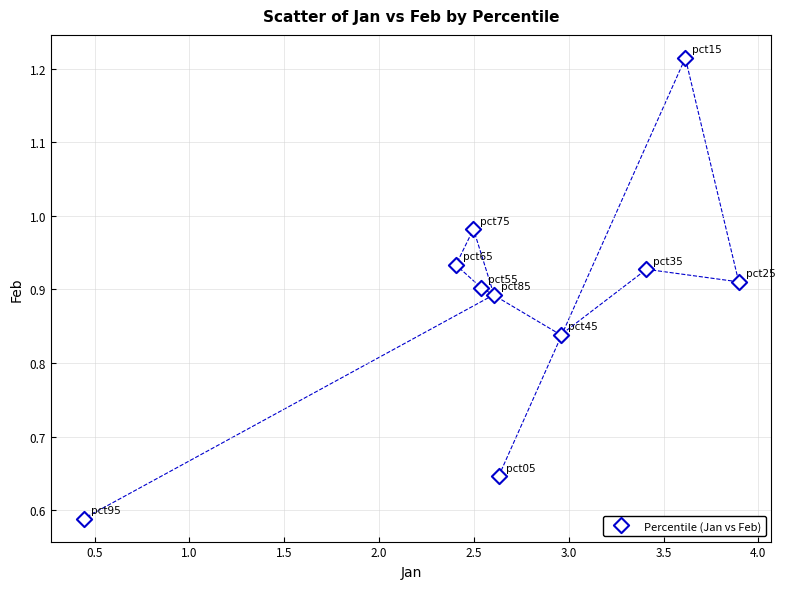

What is the range of X values (max minus min)?

3.5